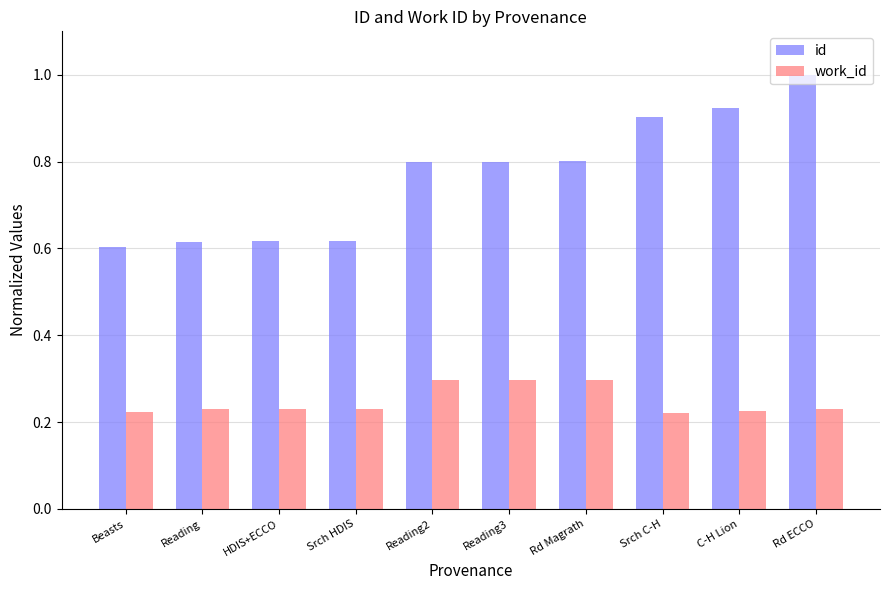

Which series has the largest range (max minus min)?

id